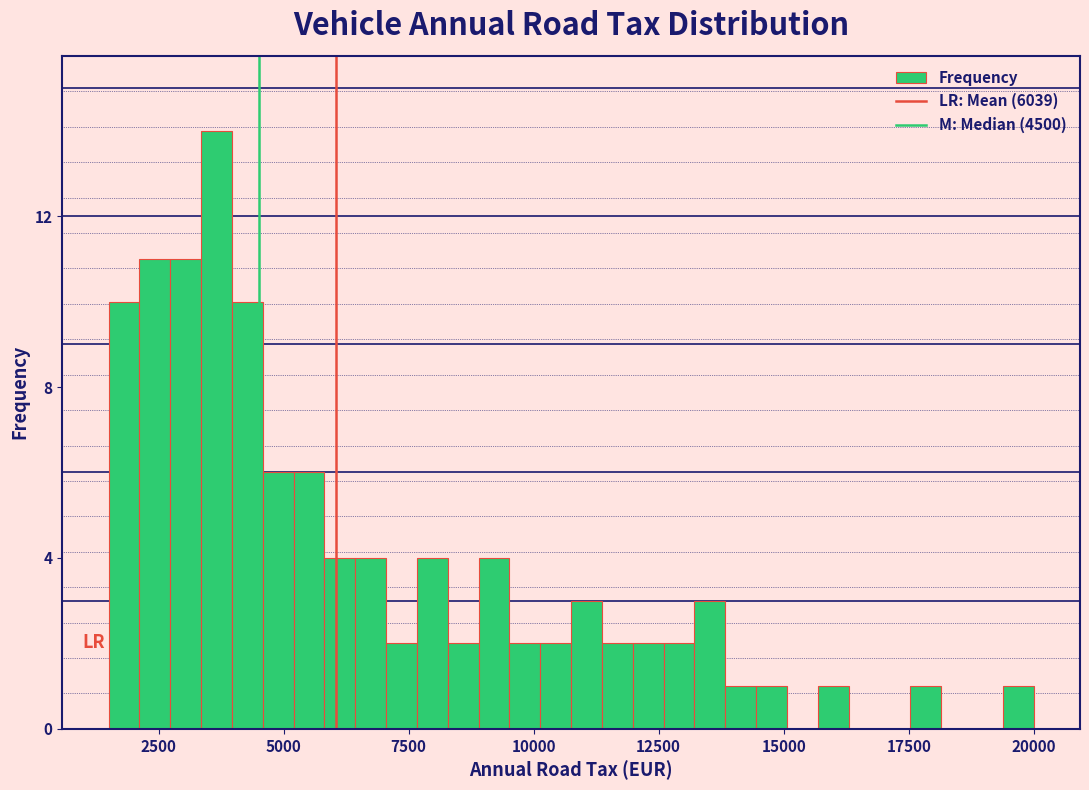

Read against the x-axis, roughly where is the centre of the tallest bar?

3500